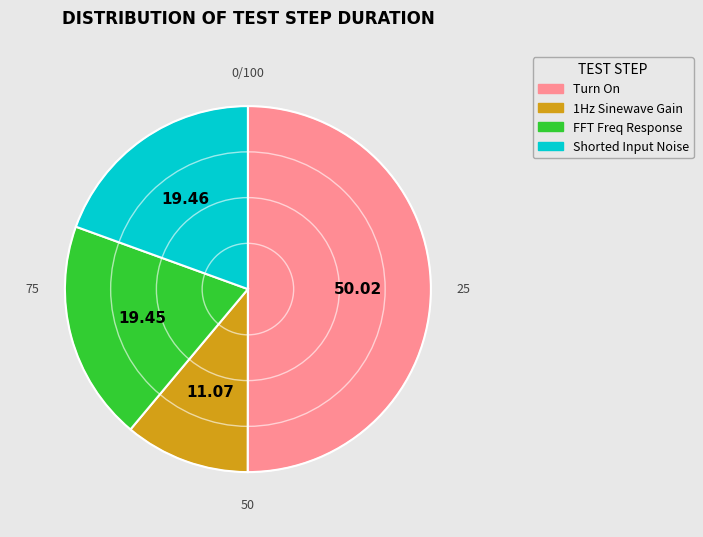

How many segments does this pie chart have?

4